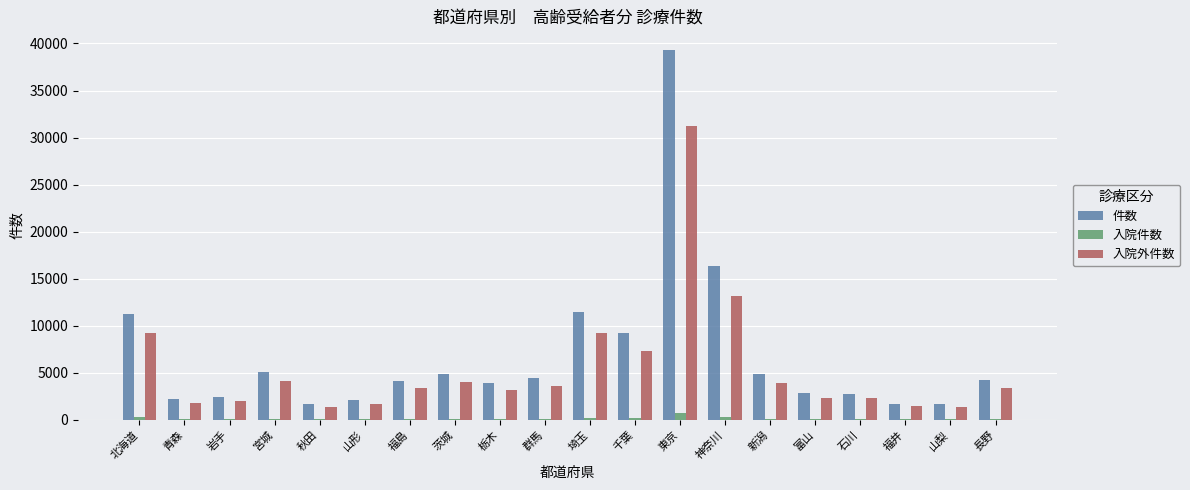

What is the greatest value displayed?

39325